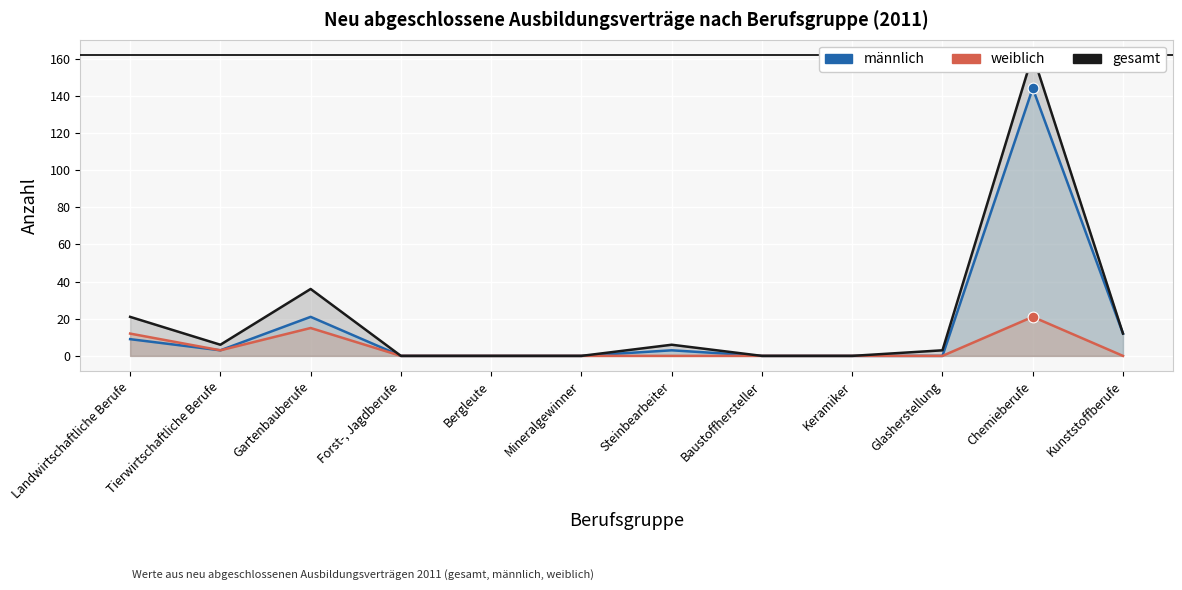

What are all the series names shown in the legend?

männlich, weiblich, gesamt